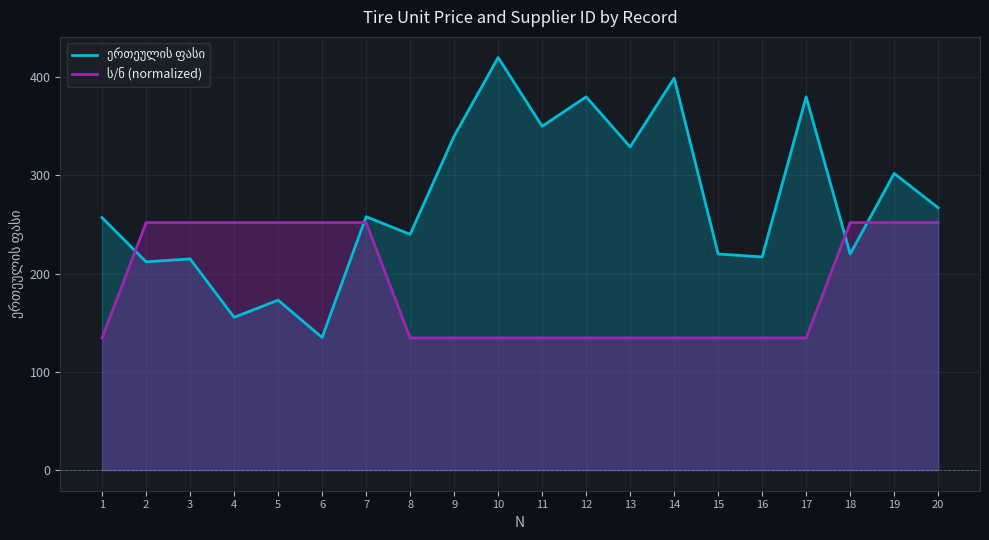

Is the value of ერთეულის ფასი at 14 greater than the value of ს/ნ (normalized) at 18?

Yes